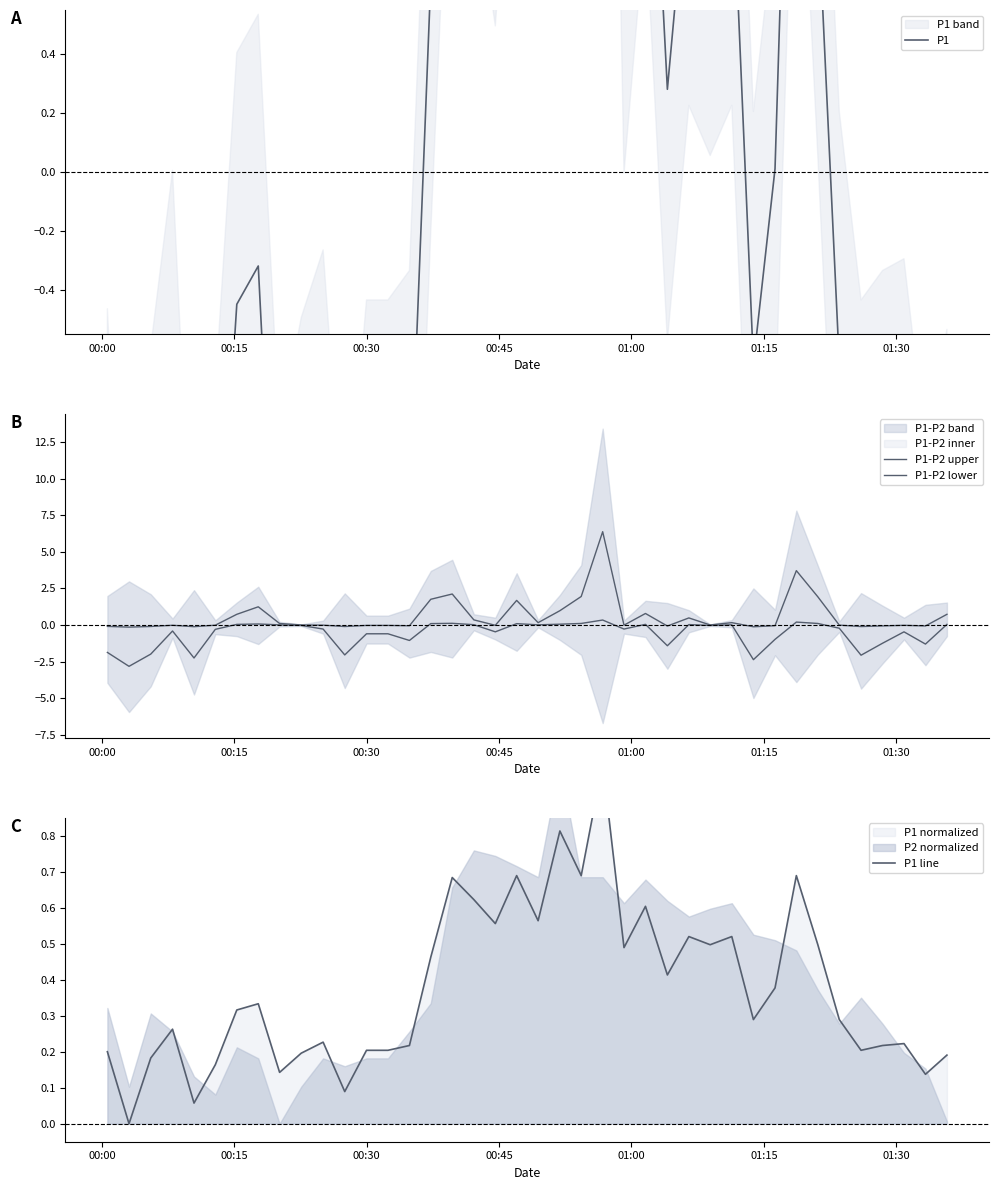

True or false: P1-P2 lower and P1 line intersect in this chart.

False